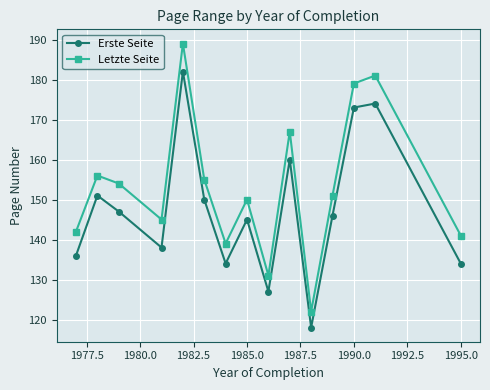

Which series has the largest range (max minus min)?

Letzte Seite